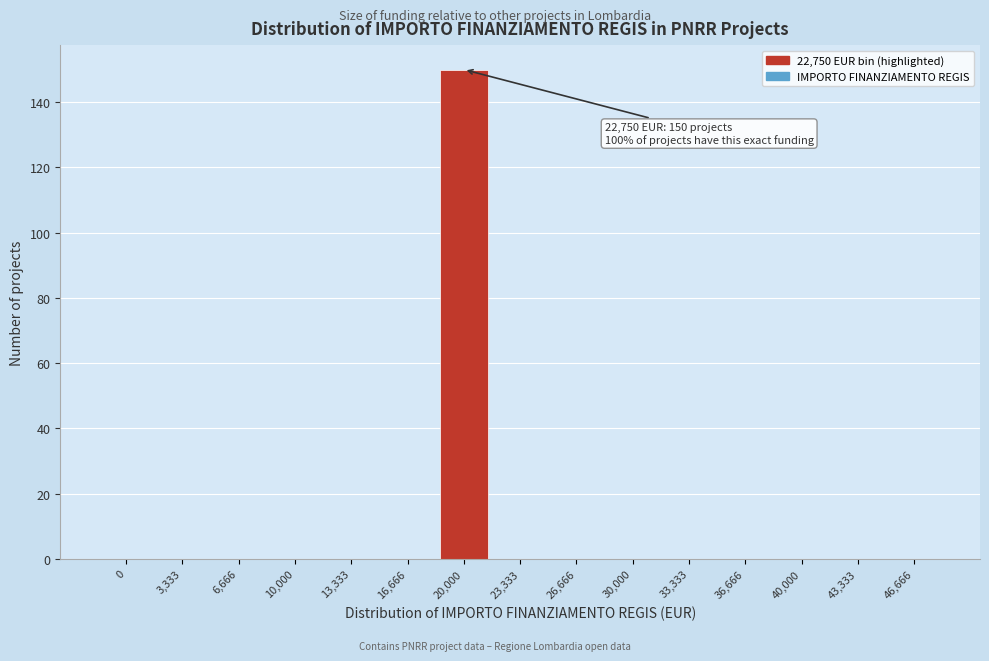

Reading left to right, extract all data points from this chart.

0=0	3,333=0	6,666=0	10,000=0	13,333=0	16,666=0	20,000=150	23,333=0	26,666=0	30,000=0	33,333=0	36,666=0	40,000=0	43,333=0	46,666=0